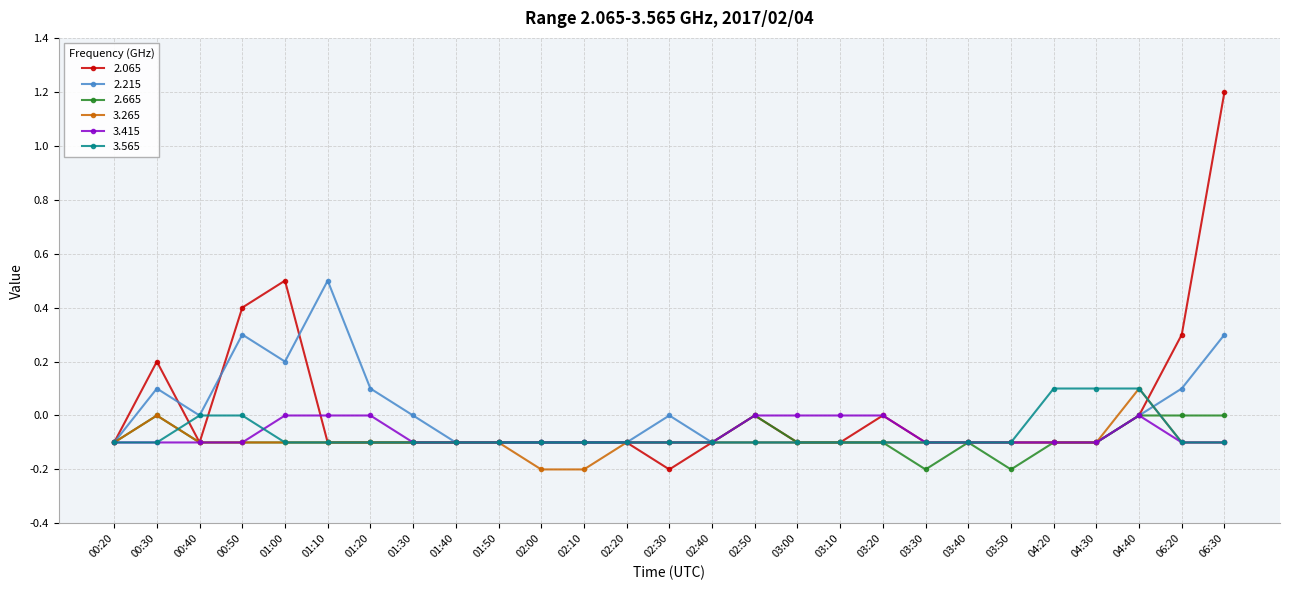

Does the chart display data point markers on the line(s)?

Yes